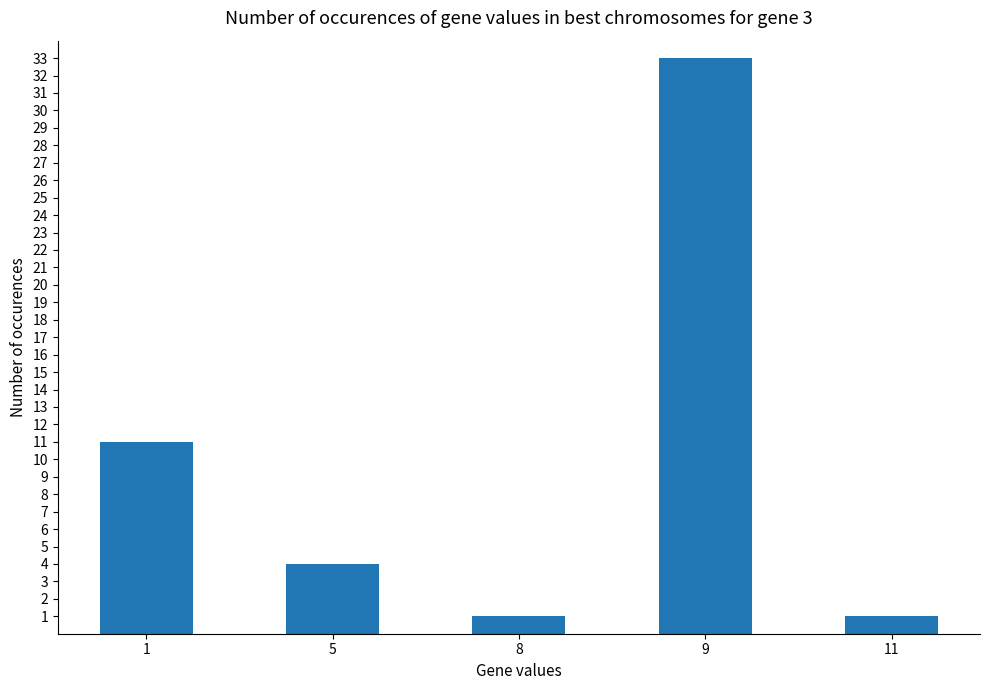

Count the number of data series in this chart.

1